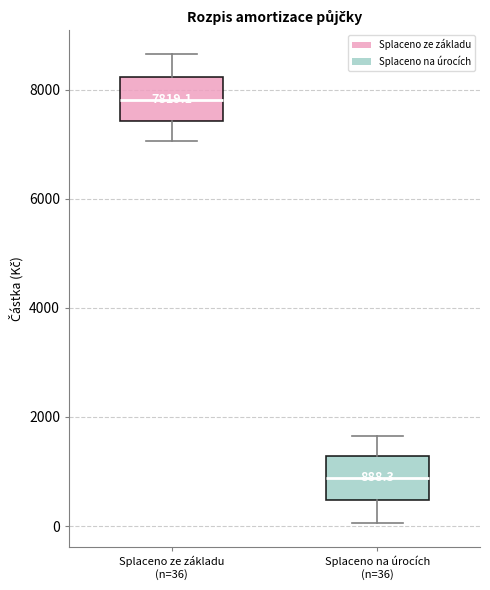

Which box has the lowest median line?

Splaceno na úrocích (n=36)